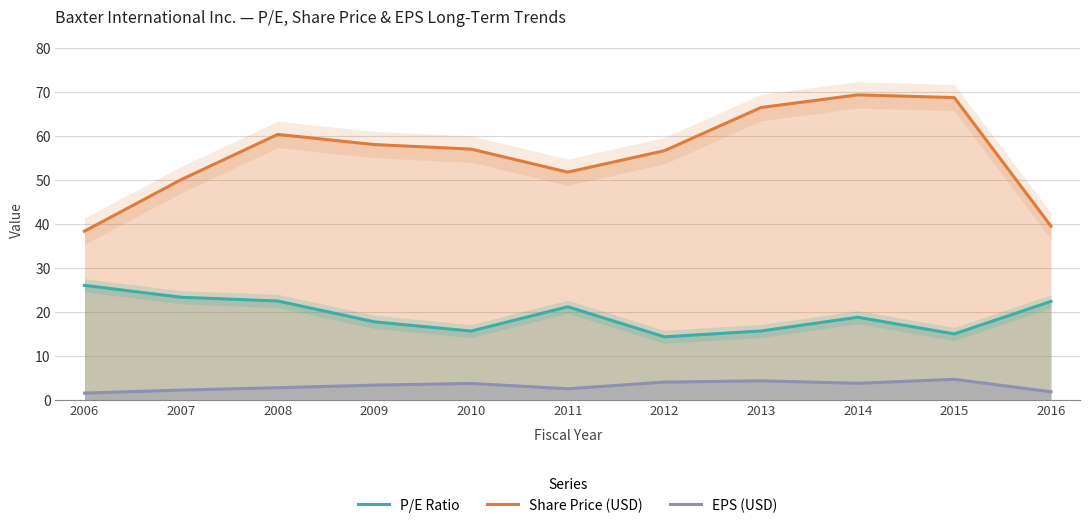

The Share Price (USD) series shows 57.0 at 2010. True or false?

True